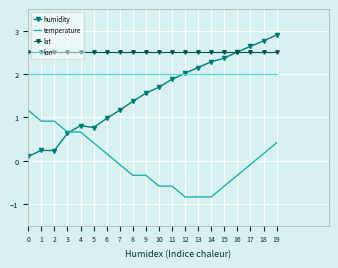

List the series in order of their peak value, lowest first.

temperature, lon, lat, humidity